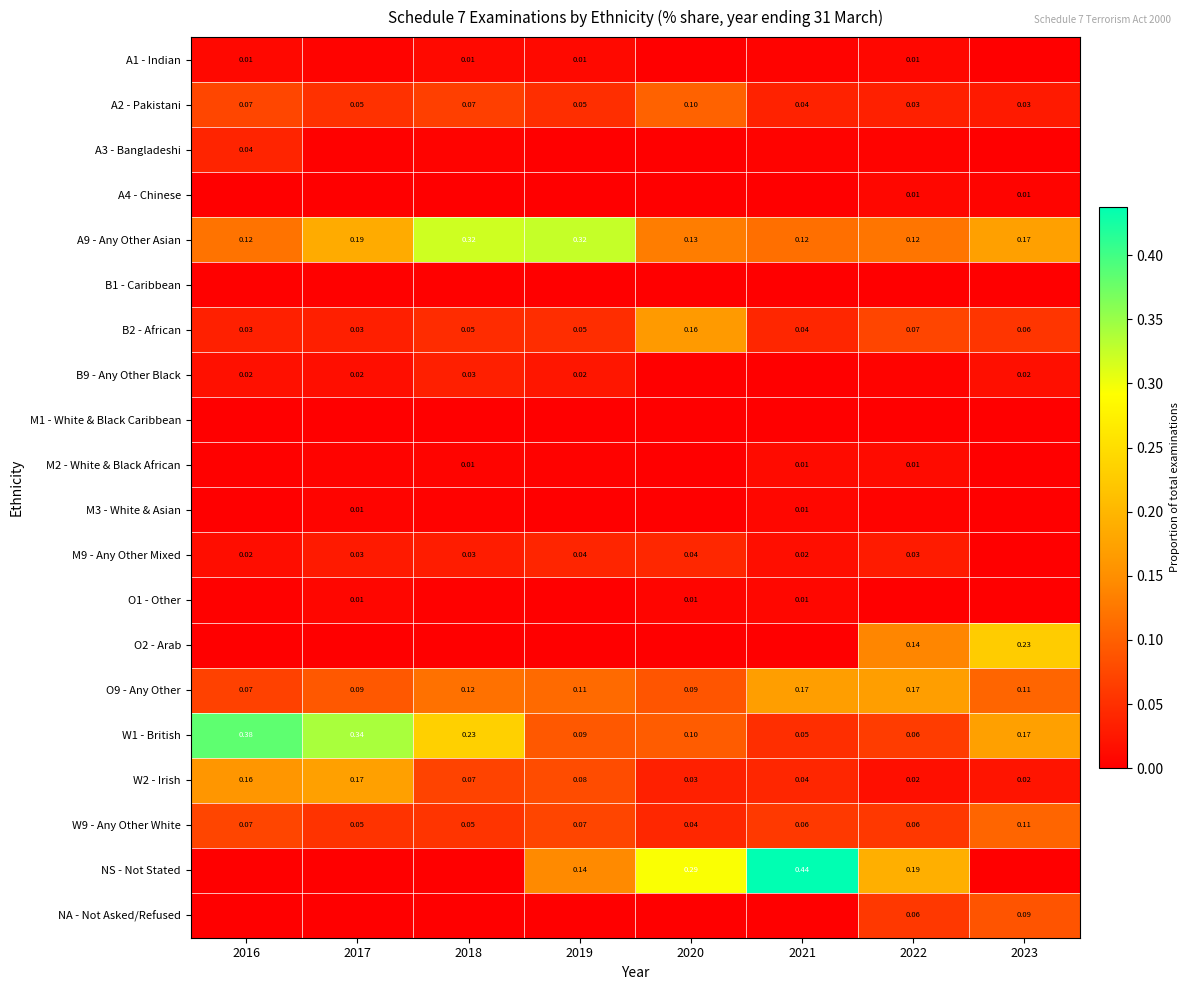

The value of M9 - Any Other Mixed at 2021 is 0.0. True or false?

False